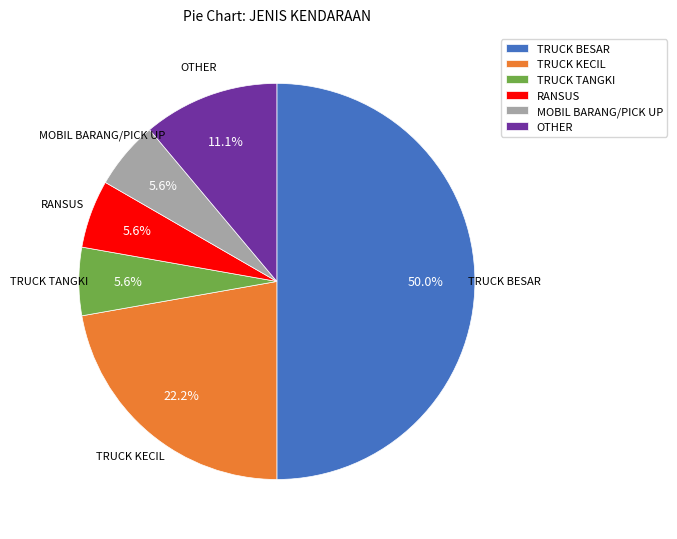

What is the largest slice in the pie chart?

TRUCK BESAR